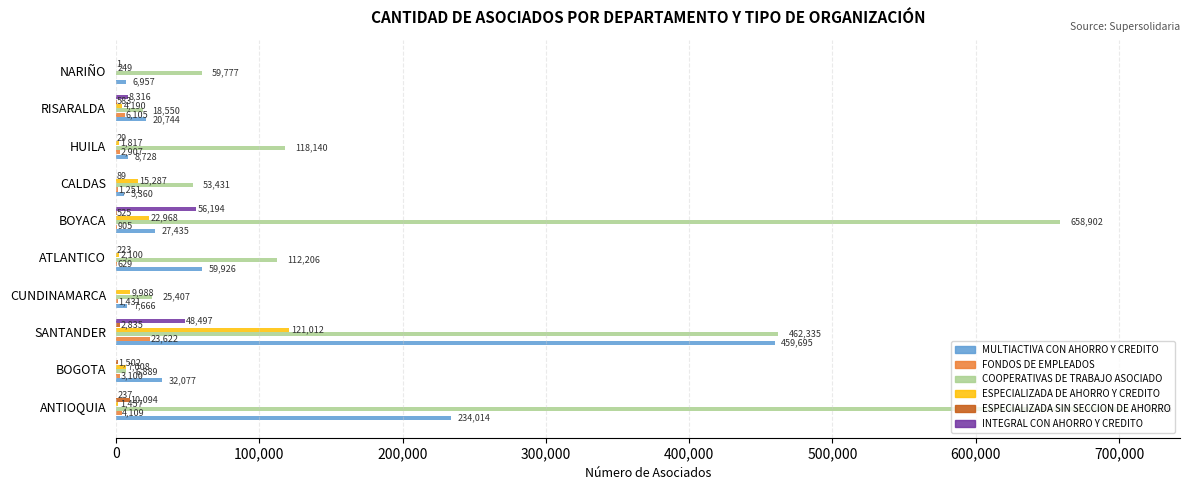

Which series has the widest spread of values?

COOPERATIVAS DE TRABAJO ASOCIADO